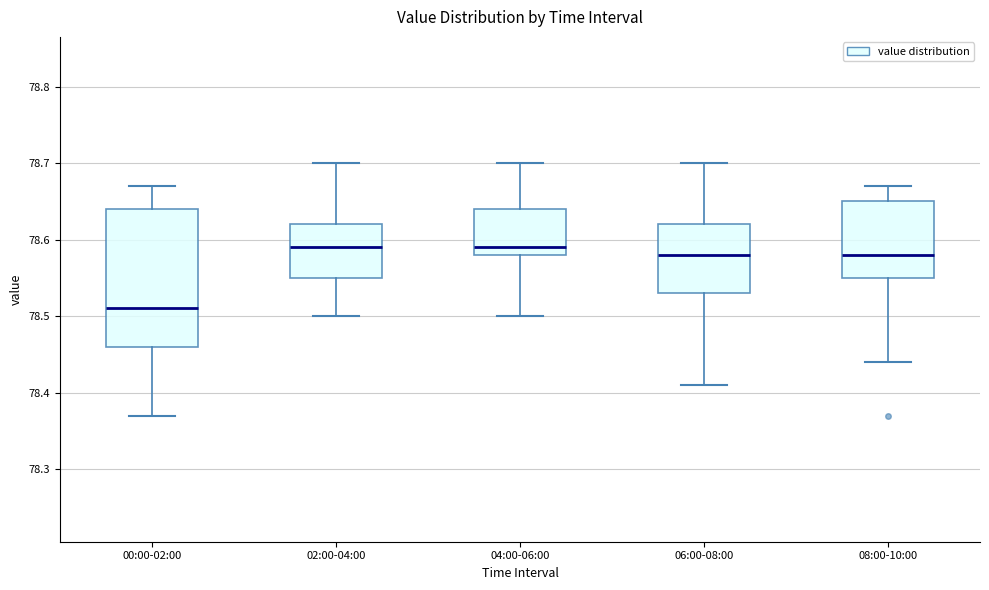

Reading left to right, read every box against the y-axis: the position of its median line, the range the box covers, and the ends of its whiskers. The values are not printed on the chart, so give them approximately, as read against the axis.

00:00-02:00: median 78.51, box 78.46 to 78.64, whiskers 78.37 to 78.67
02:00-04:00: median 78.59, box 78.55 to 78.62, whiskers 78.50 to 78.70
04:00-06:00: median 78.59, box 78.58 to 78.64, whiskers 78.50 to 78.70
06:00-08:00: median 78.58, box 78.53 to 78.62, whiskers 78.41 to 78.70
08:00-10:00: median 78.58, box 78.55 to 78.65, whiskers 78.44 to 78.67